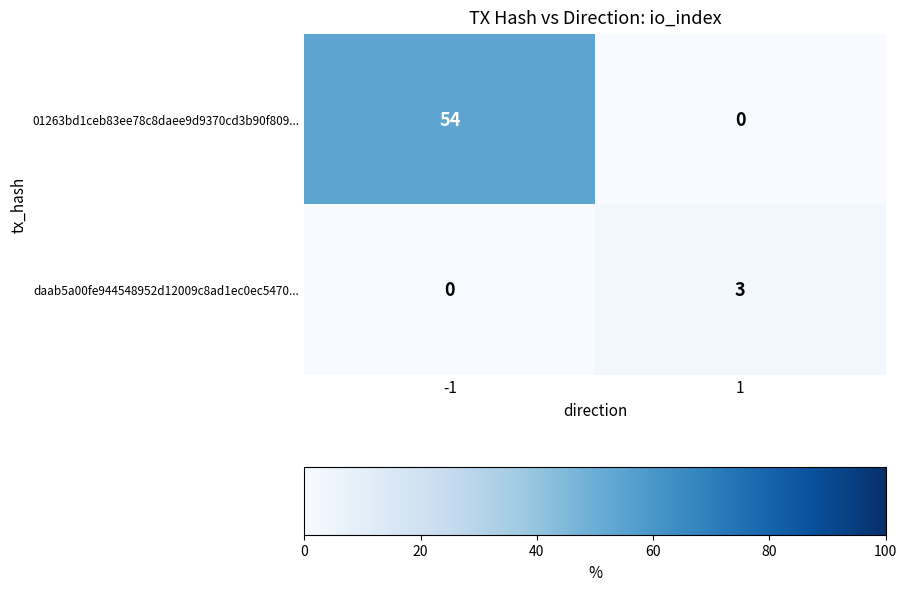

Reading left to right, transcribe all the data shown in this chart.

01263bd1ceb83ee78c8daee9d9370cd3b90f809...: -1=54	1=0
daab5a00fe944548952d12009c8ad1ec0ec5470...: -1=0	1=3